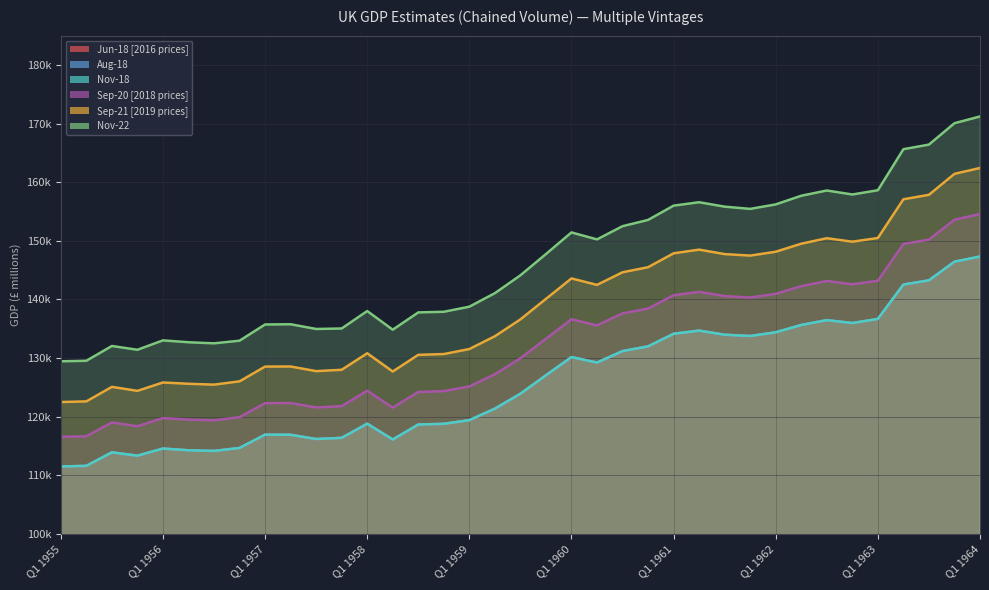

What is the smallest value displayed?

111480